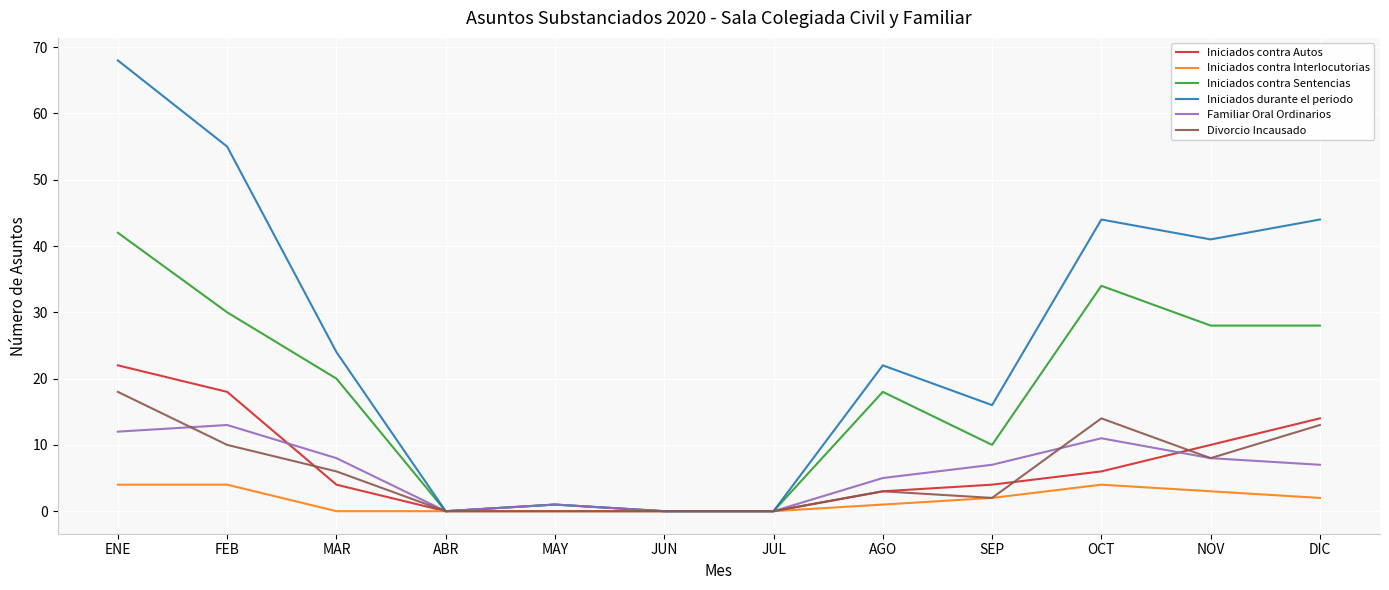

How many interior local peaks does the Familiar Oral Ordinarios series have?

3